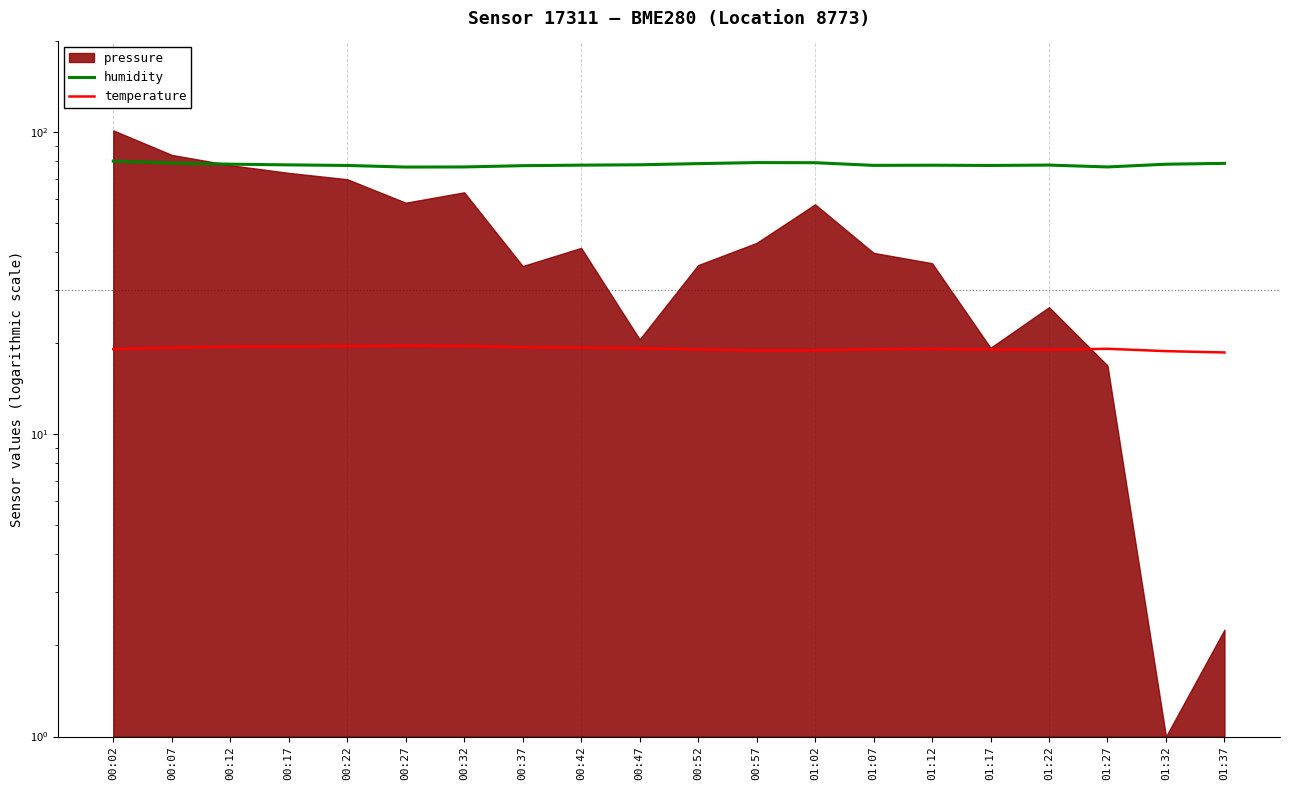

What is the sum of the humidity values at 00:37 and 01:37?

155.8